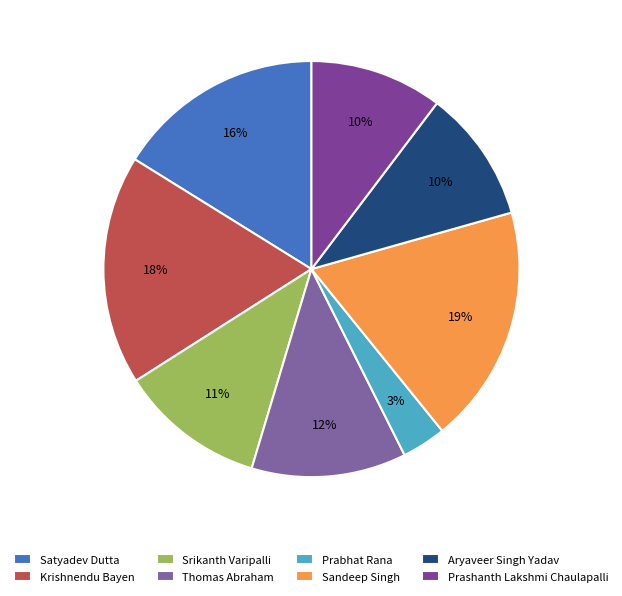

To the nearest percent, what is the average slice percentage?

12%